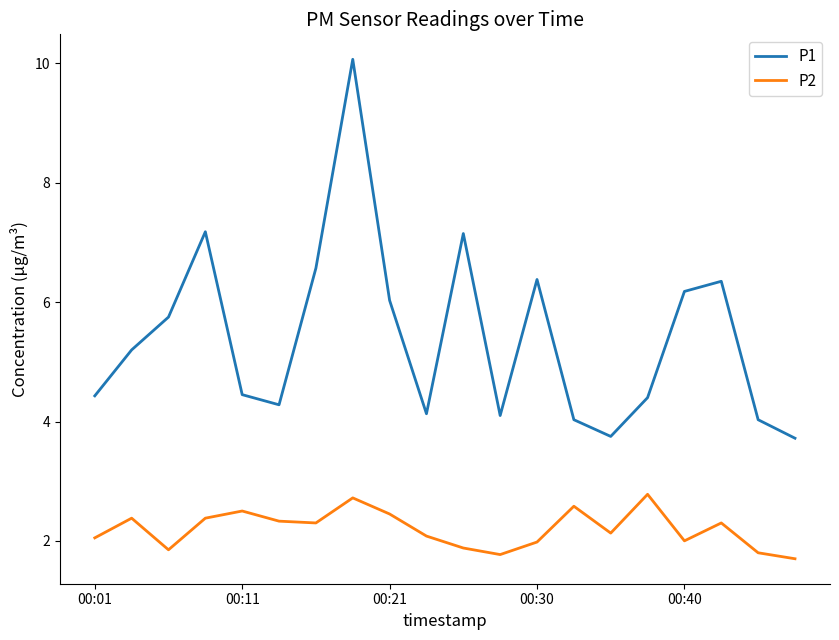

List the series in order of their peak value, highest first.

P1, P2